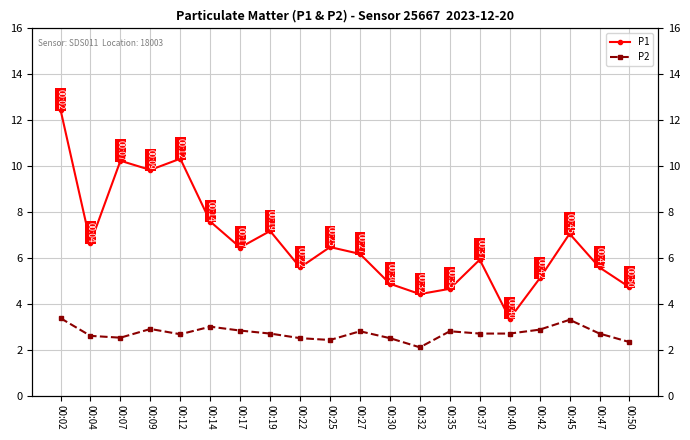

What is the difference between the highest and lowest values at 00:19?

4.5